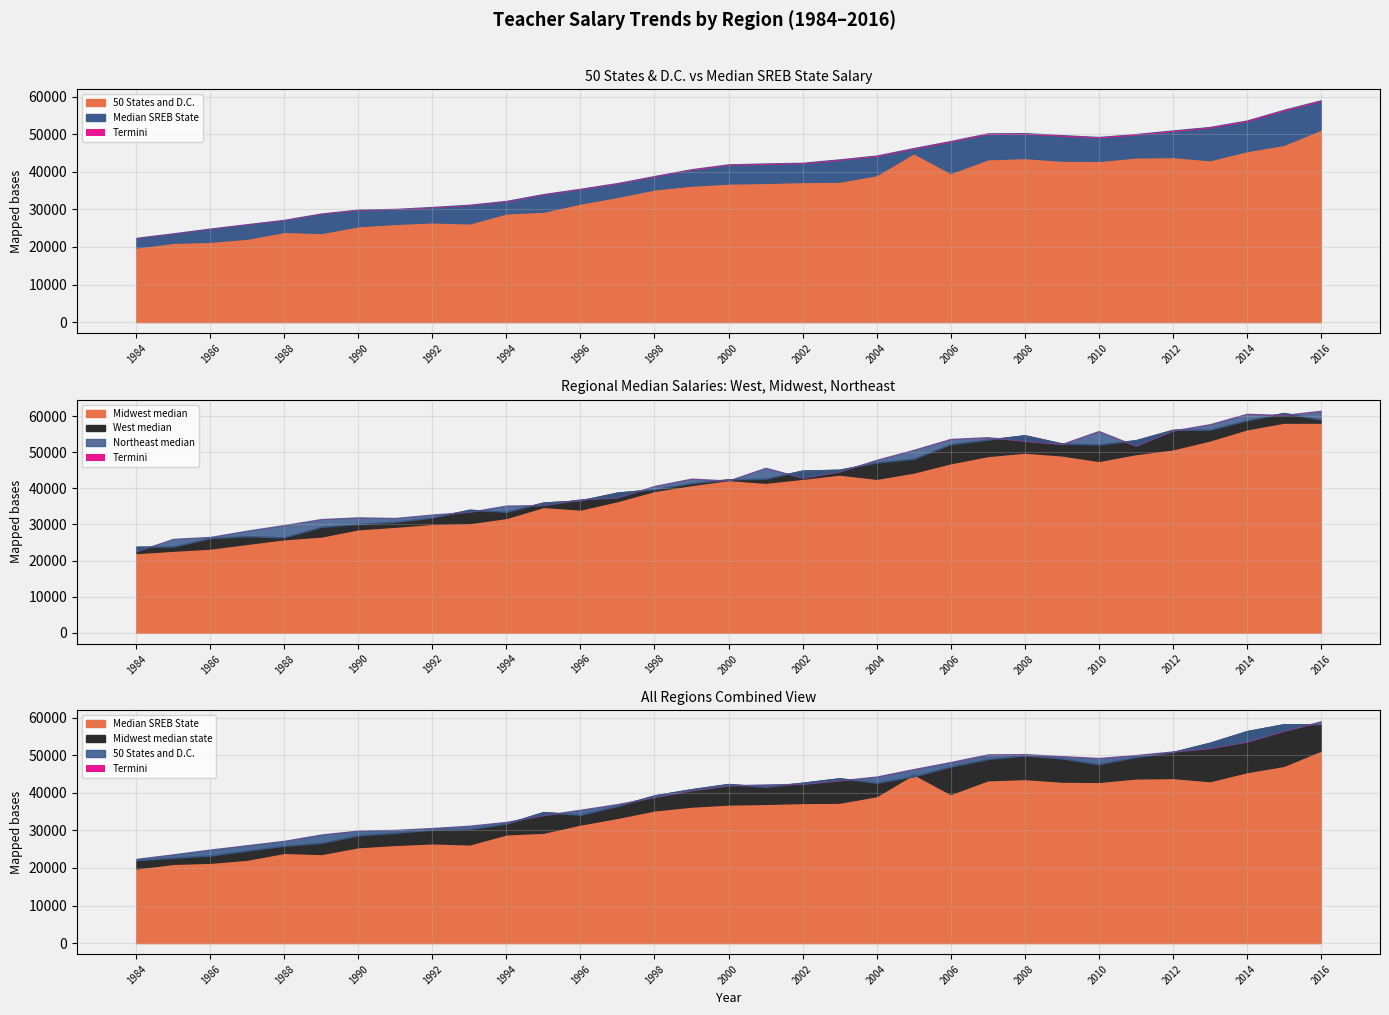

The value of West median state at 1993 is 34073. True or false?

True